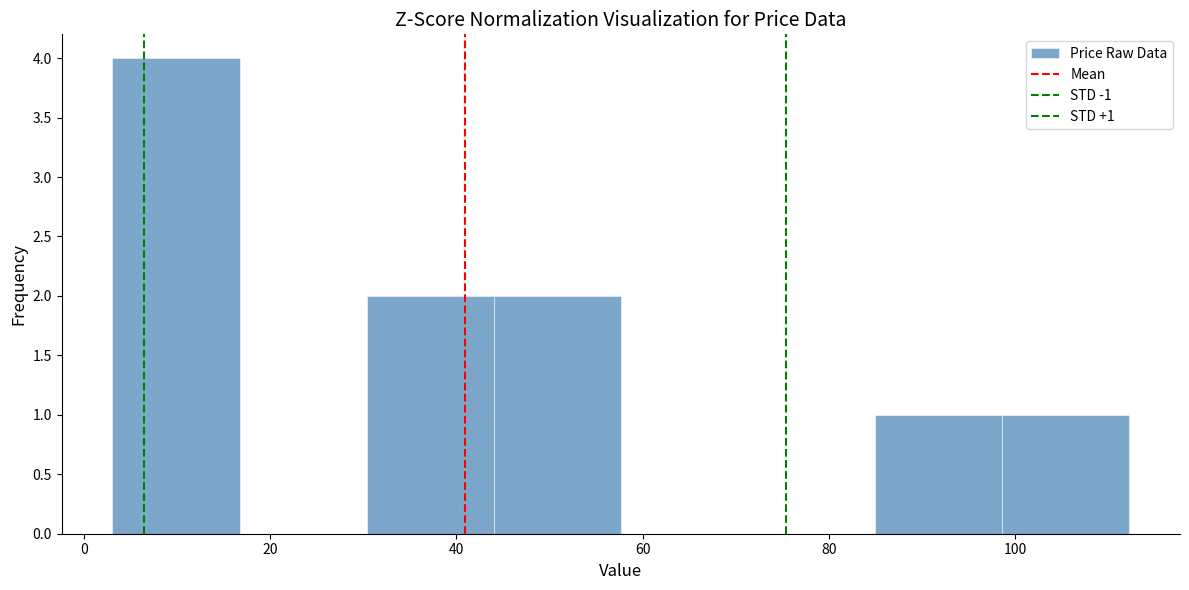

Over which range of the x-axis is the bar tallest?

4 to 16